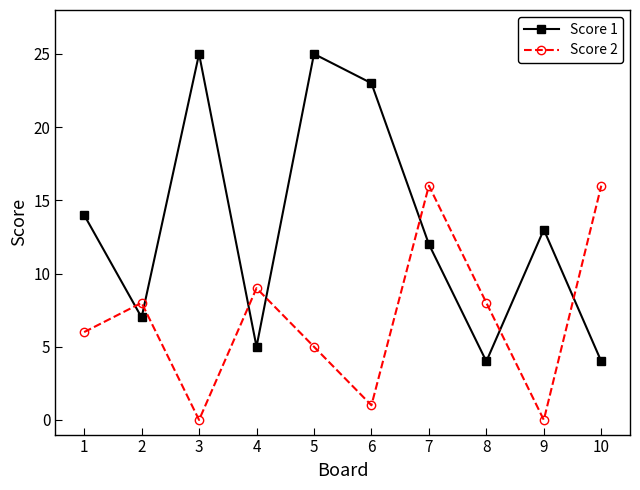

Where do Score 1 and Score 2 first cross each other?

1 and 2